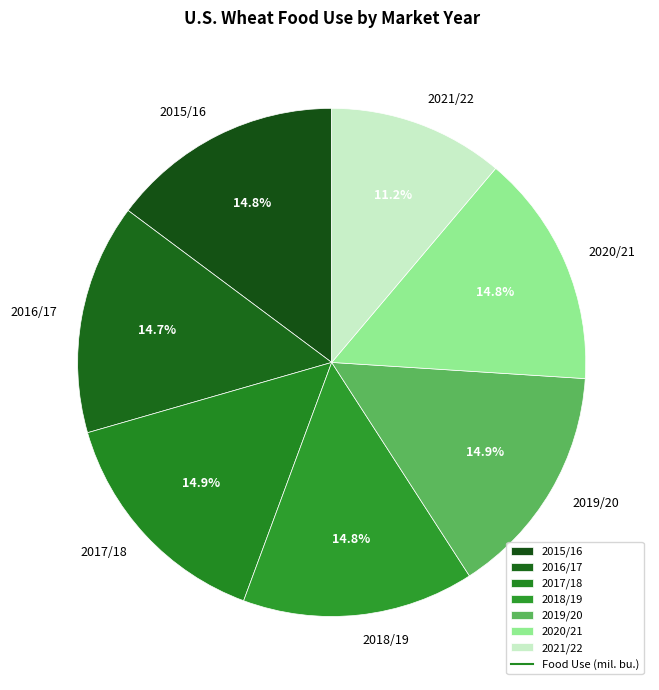

What is the total percentage of 2017/18 and 2018/19?

29.7%